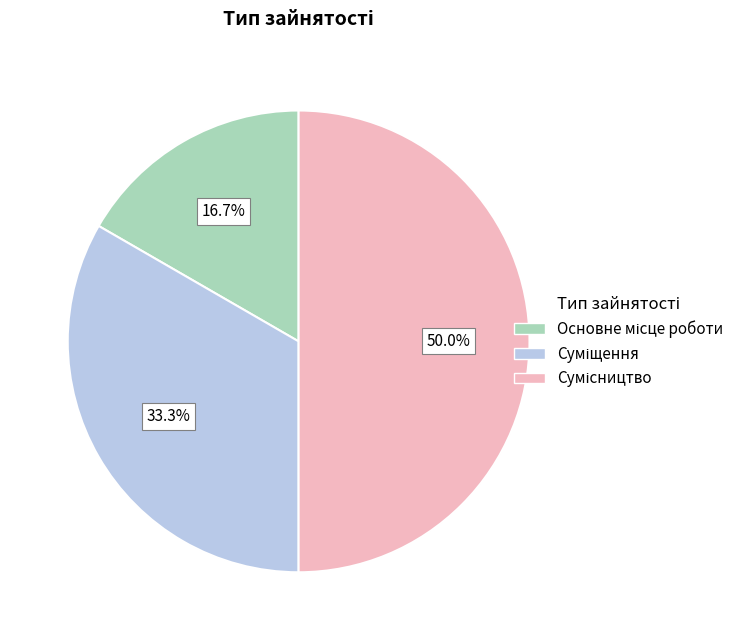

Is the sum of Суміщення and Сумісництво greater than half?

Yes